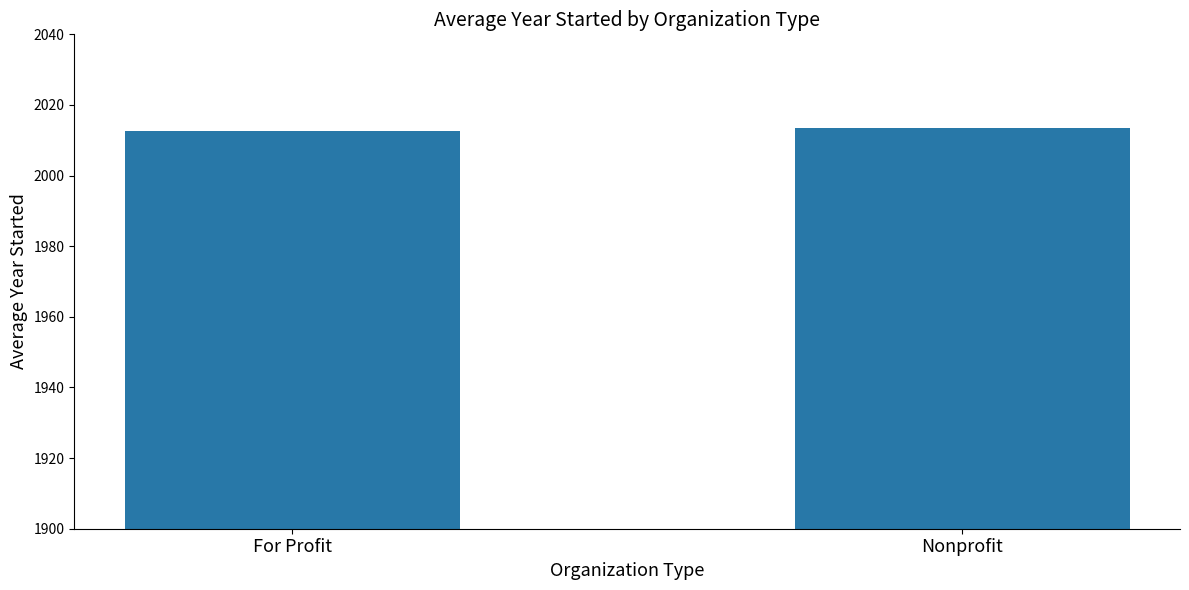

How many distinct data groups are displayed?

1